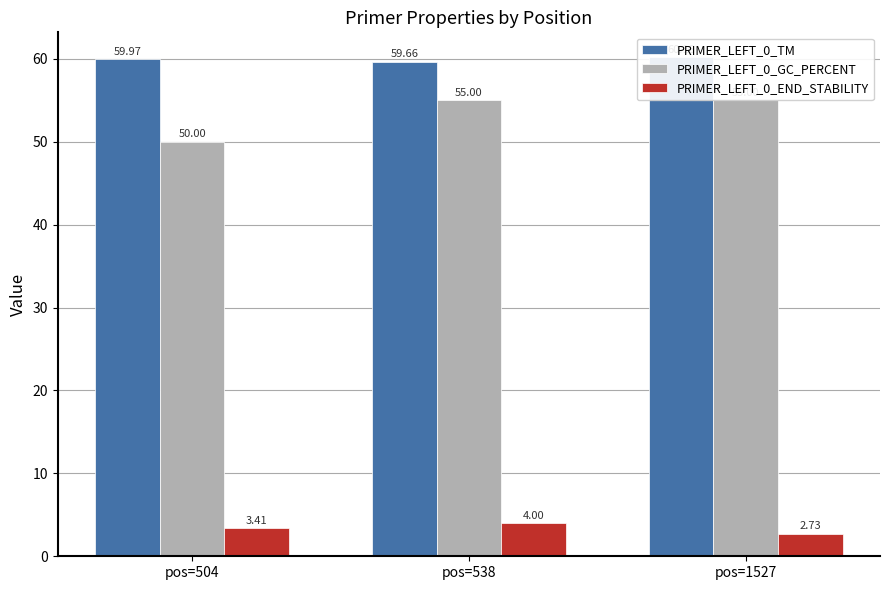

What is the maximum value shown in the chart?

60.2